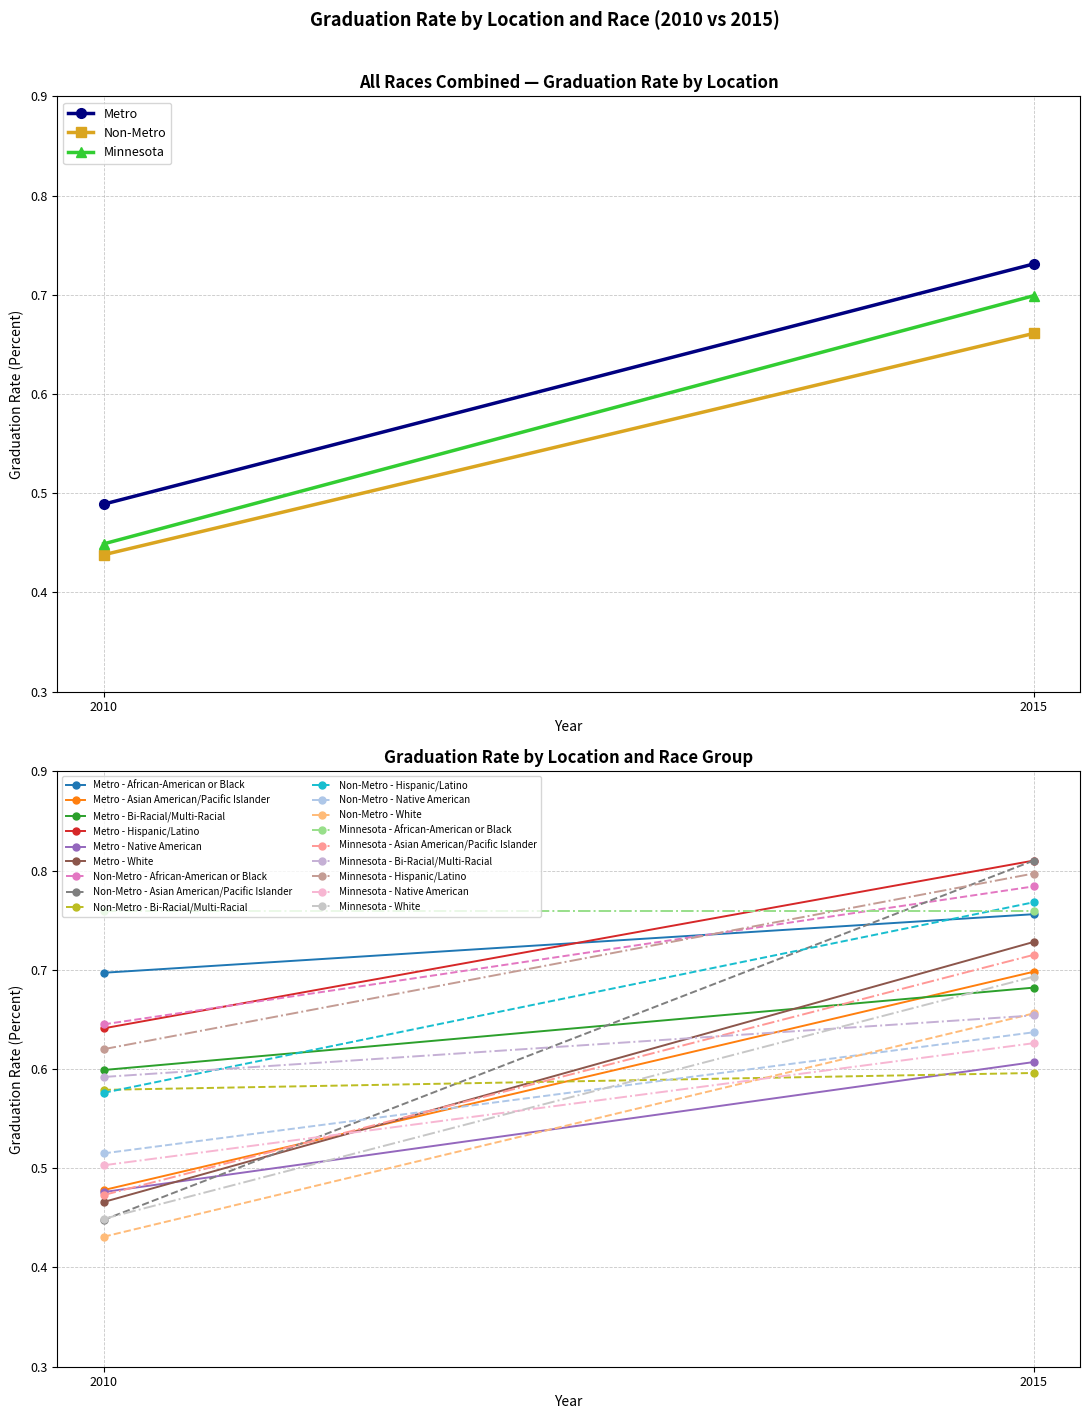

Which label corresponds to the largest value in the chart?

2015